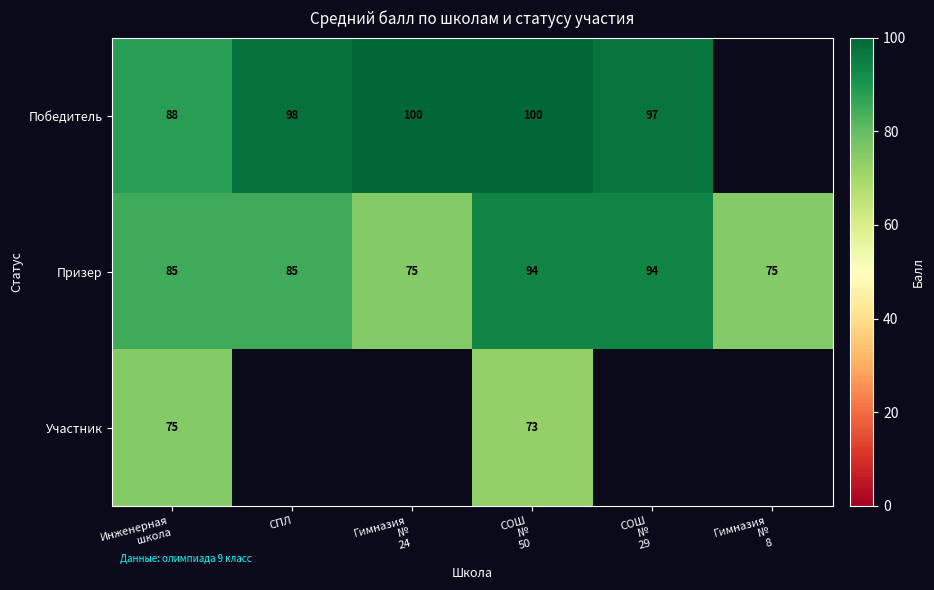

The value of Победитель at СПЛ is 49. True or false?

False